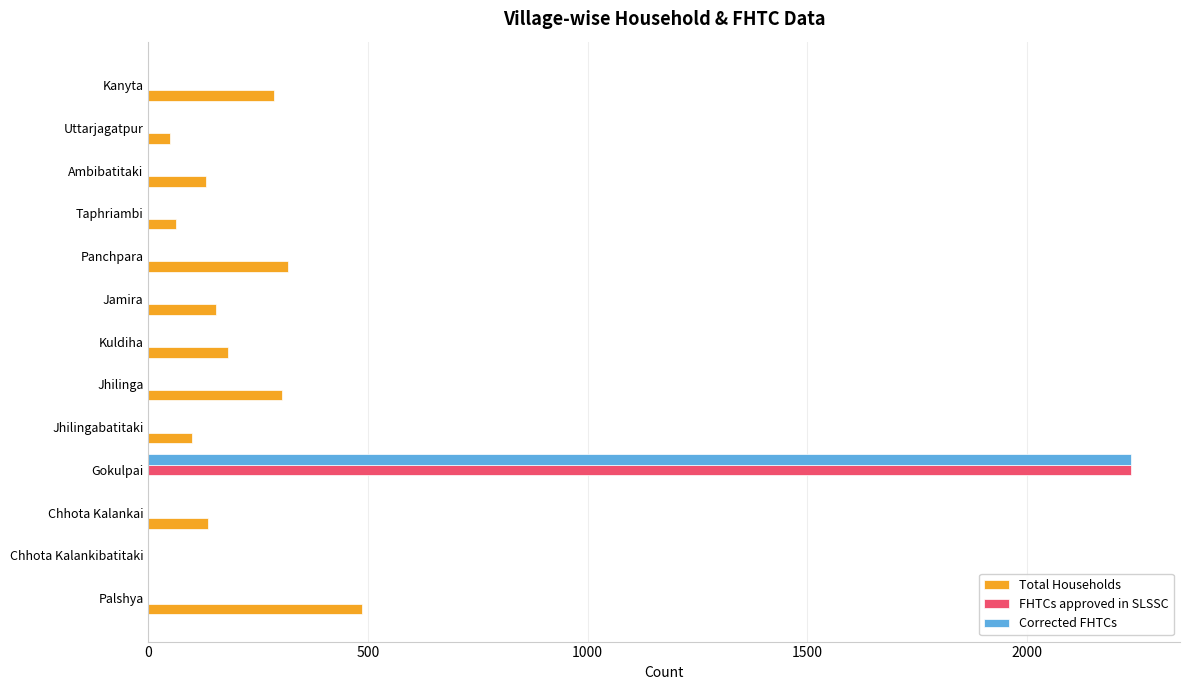

Which series changed the most between Chhota Kalankibatitaki and Kanyta?

Total Households